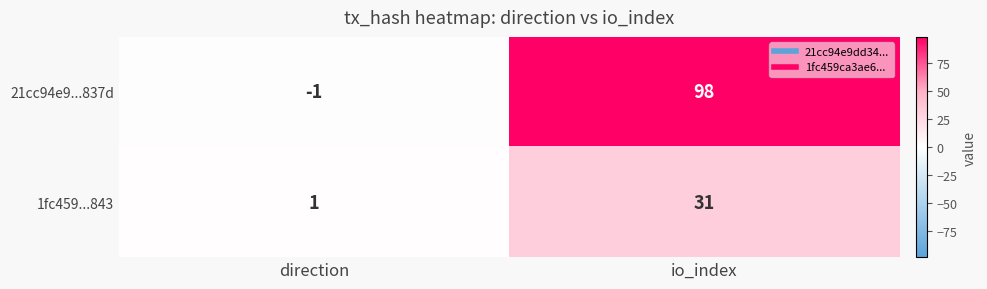

Which category has the highest value in the 21cc94e9...837d series?

io_index